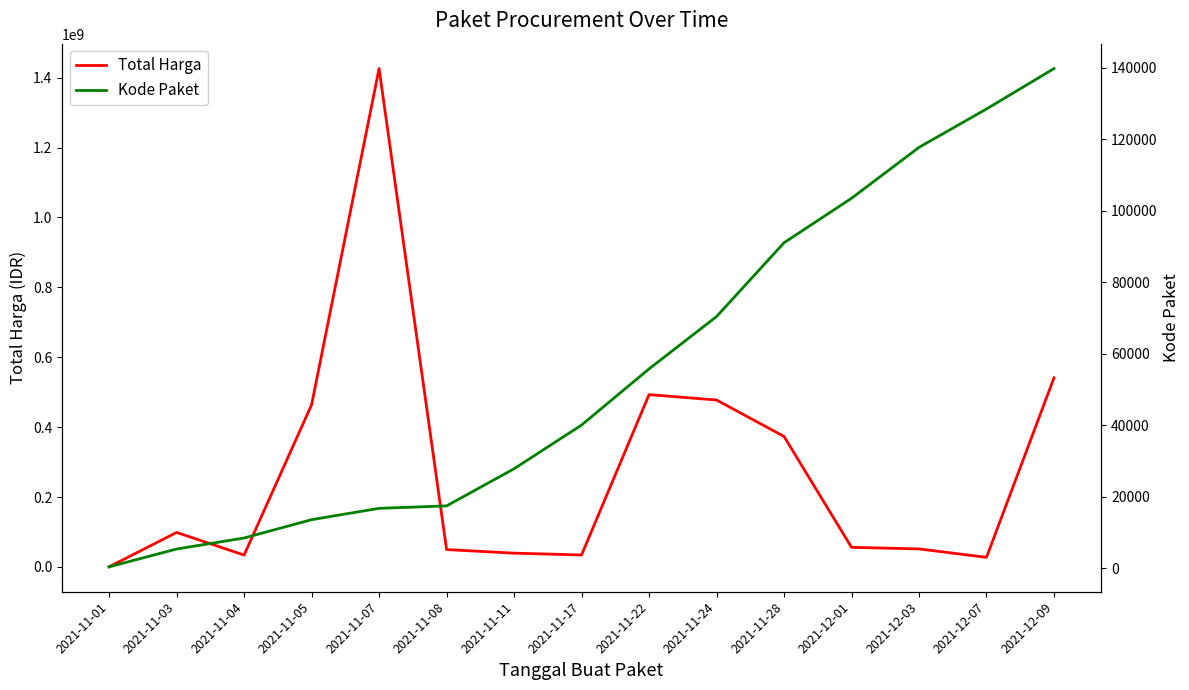

Rank the series at 2021-12-01 from highest to lowest value.

Total Harga, Kode Paket